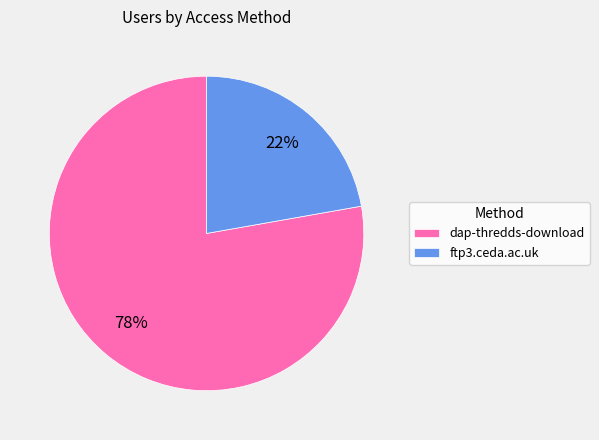

To the nearest percent, what is the difference between the dap-thredds-download and ftp3.ceda.ac.uk slice percentages?

56%